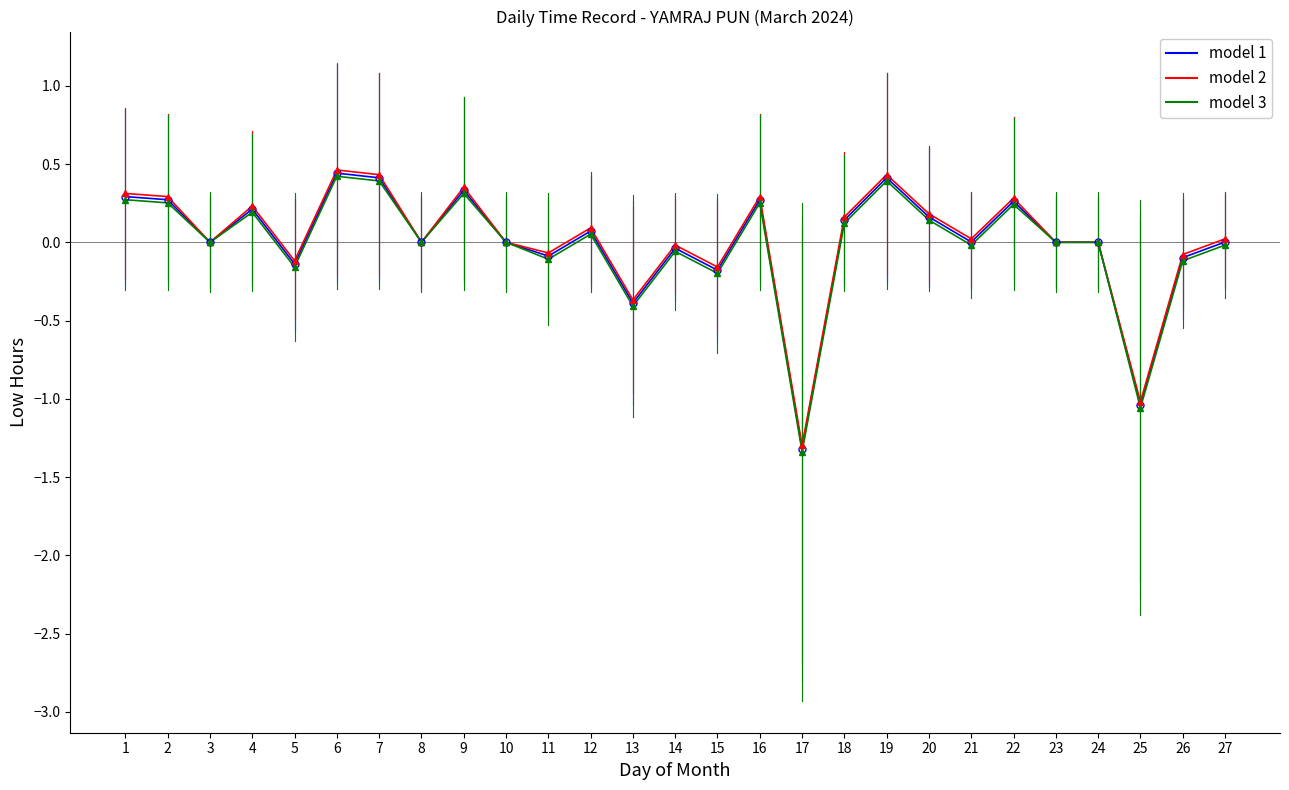

The value of model 1 at 11 is -0.1. True or false?

True